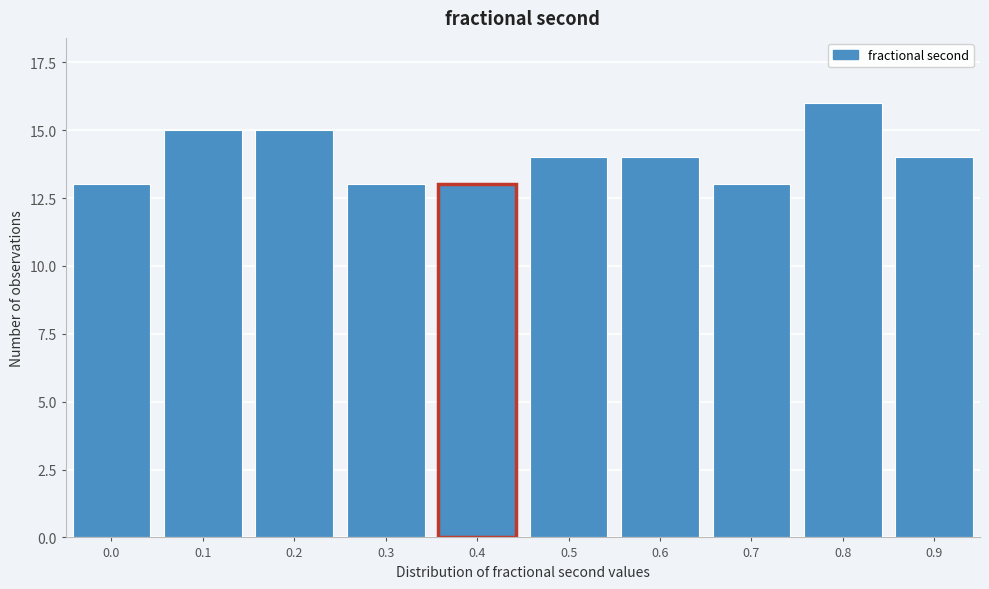

Reading left to right, extract all data points from this chart.

0.0=13	0.1=15	0.2=15	0.3=13	0.4=13	0.5=14	0.6=14	0.7=13	0.8=16	0.9=14